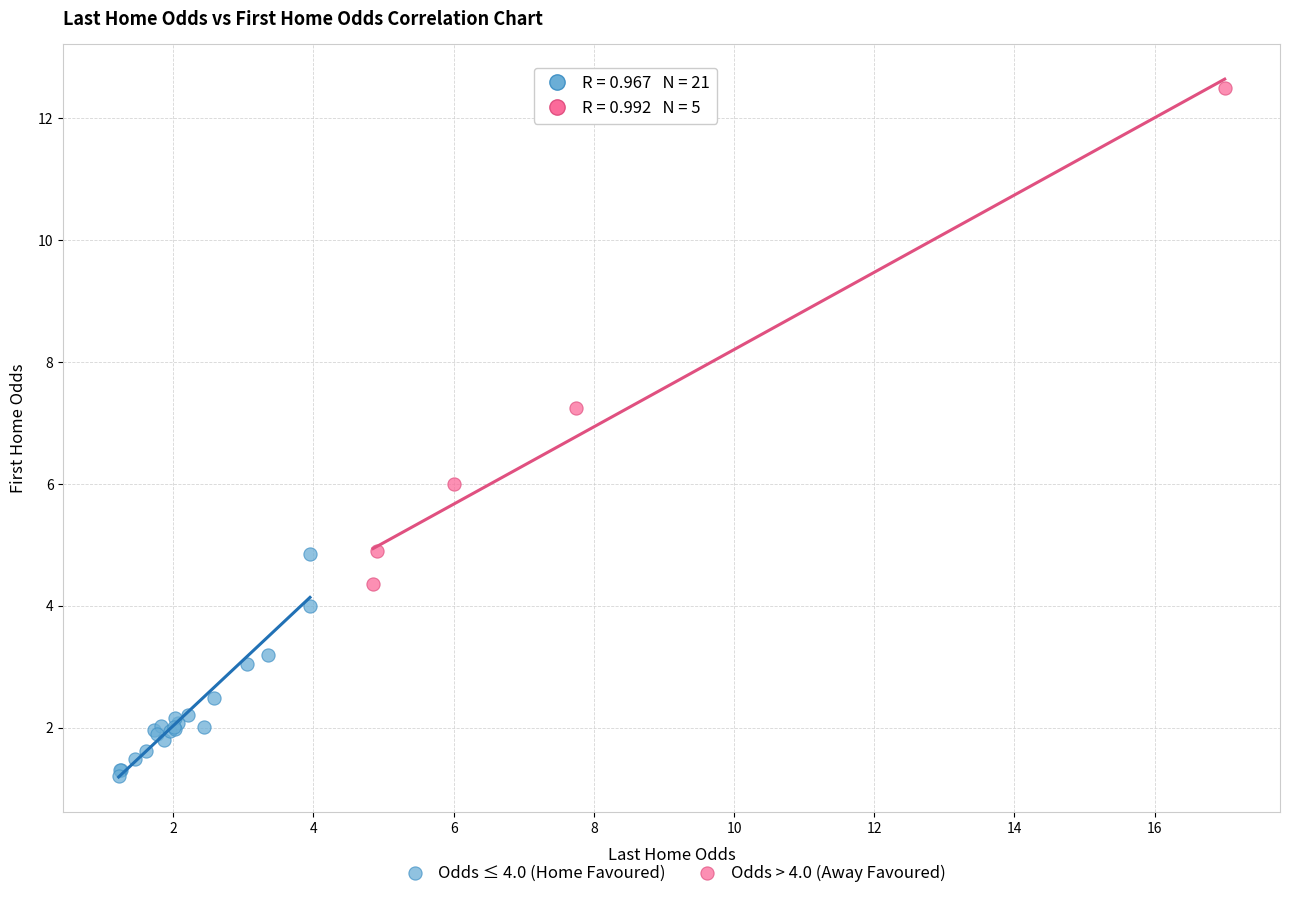

What are all the series names shown in the legend?

Odds ≤ 4.0 (Home Favoured), Odds > 4.0 (Away Favoured)